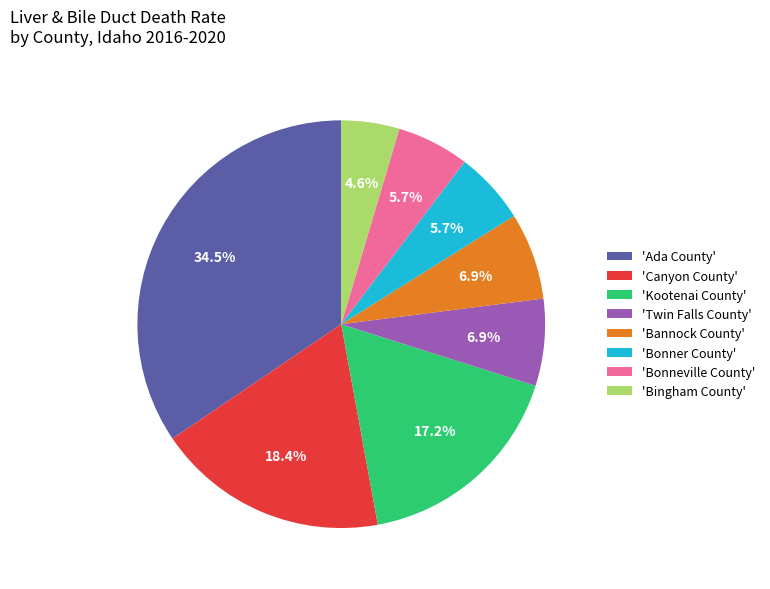

Do 'Bonneville County' and 'Kootenai County' together represent more than half of the pie?

No